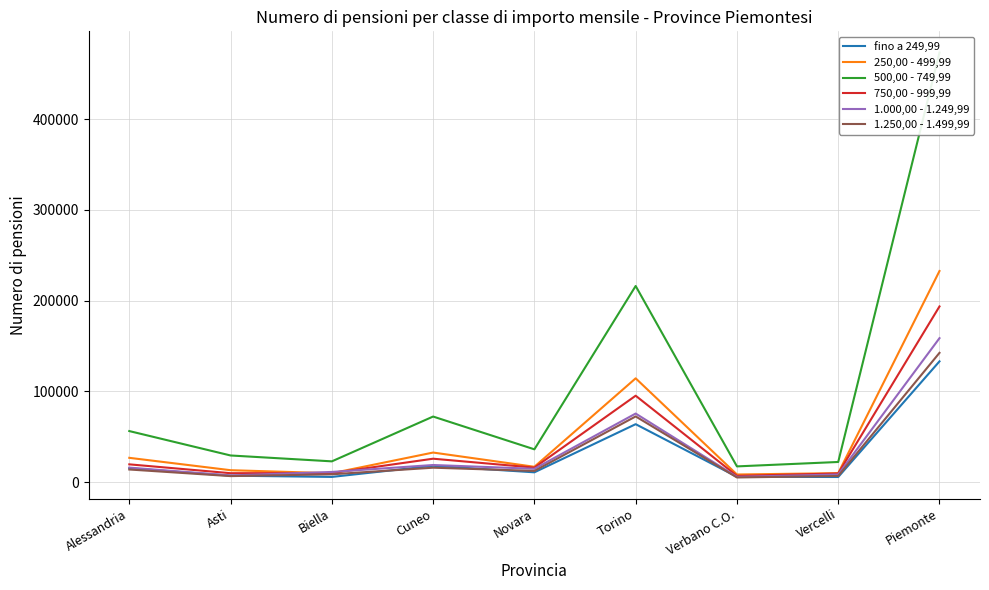

What position from the left is Vercelli?

8